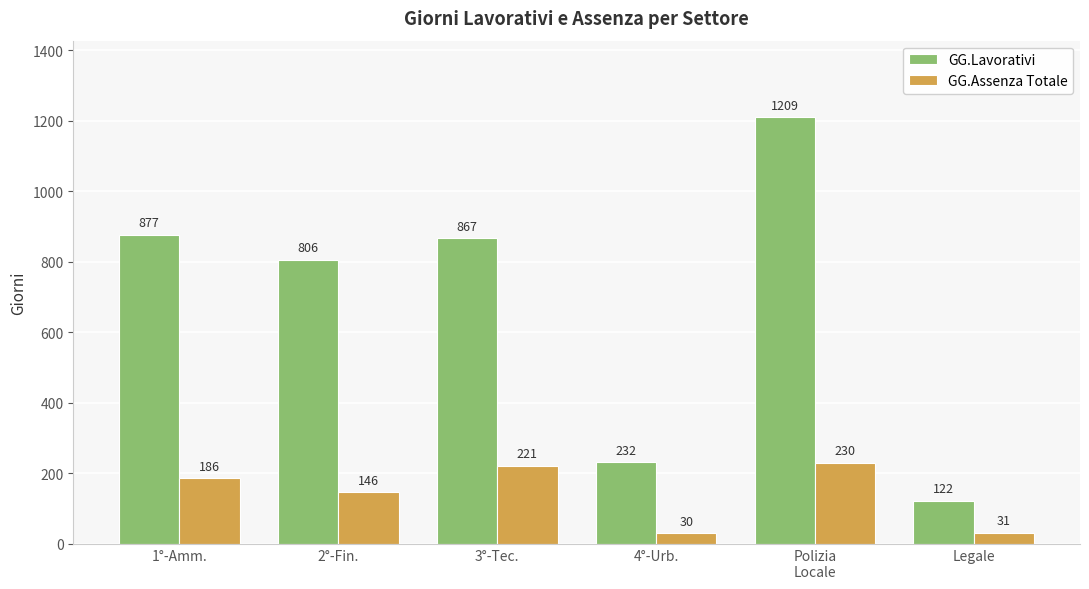

Rank the series at 2°-Fin. from lowest to highest value.

GG.Assenza Totale, GG.Lavorativi